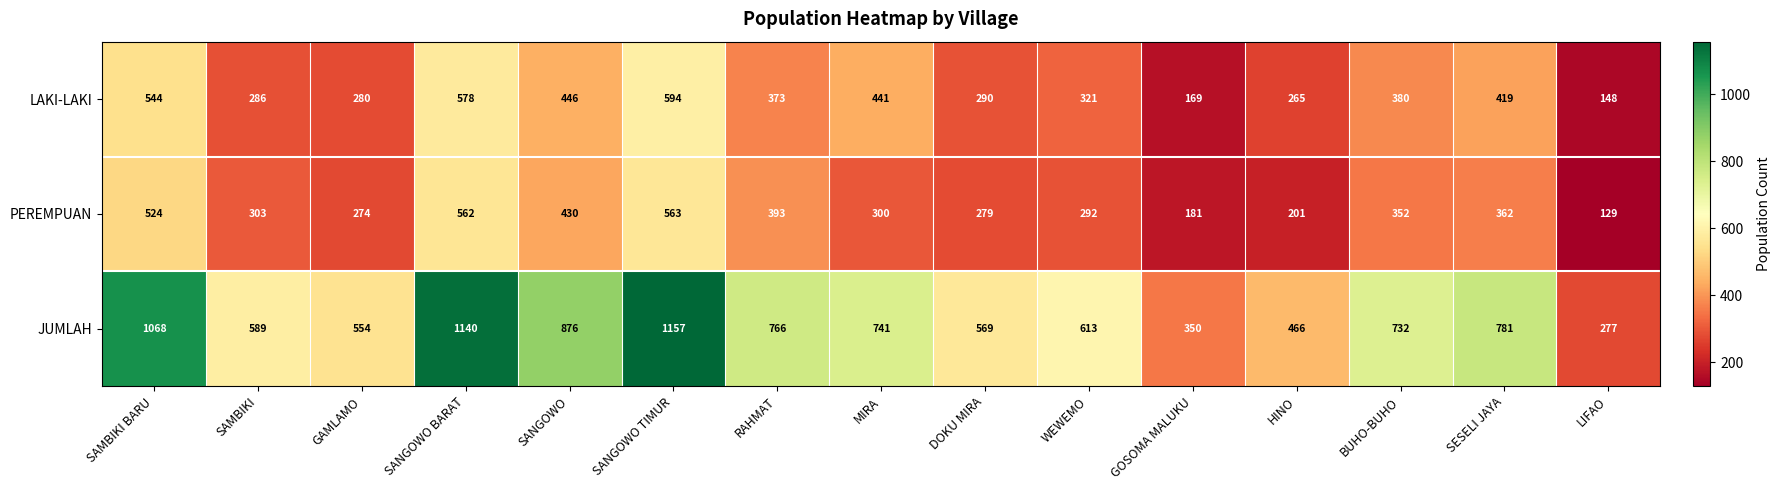

List the labels in order of PEREMPUAN value, smallest first.

LIFAO, GOSOMA MALUKU, HINO, GAMLAMO, DOKU MIRA, WEWEMO, MIRA, SAMBIKI, BUHO-BUHO, SESELI JAYA, RAHMAT, SANGOWO, SAMBIKI BARU, SANGOWO BARAT, SANGOWO TIMUR